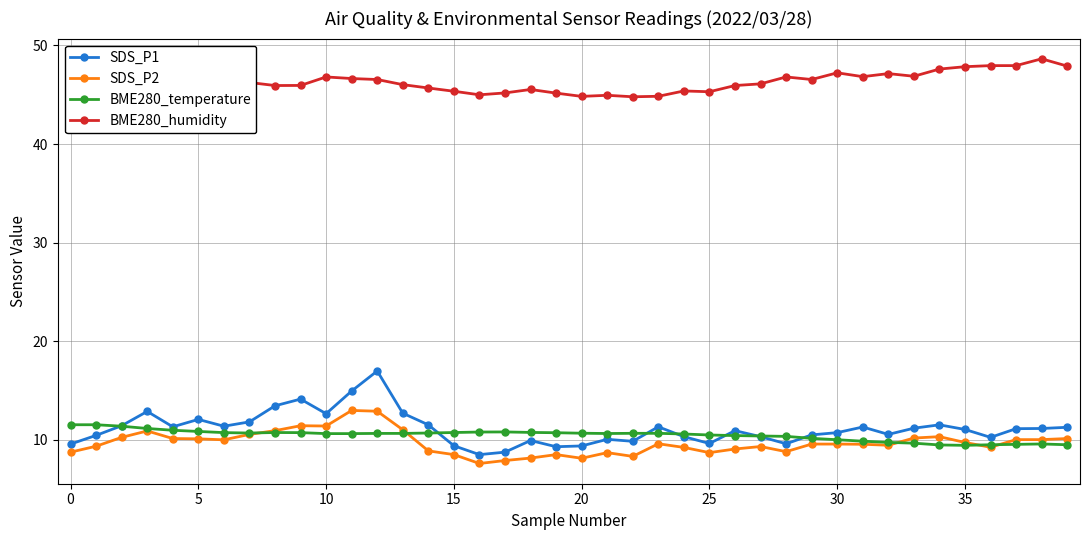

What is the approximate value of SDS_P1 at 30?

10.7